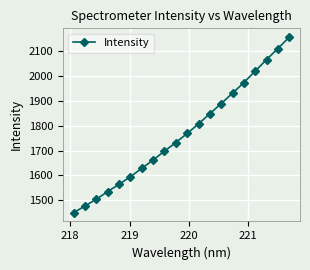

What is the smallest value displayed?

1450.1